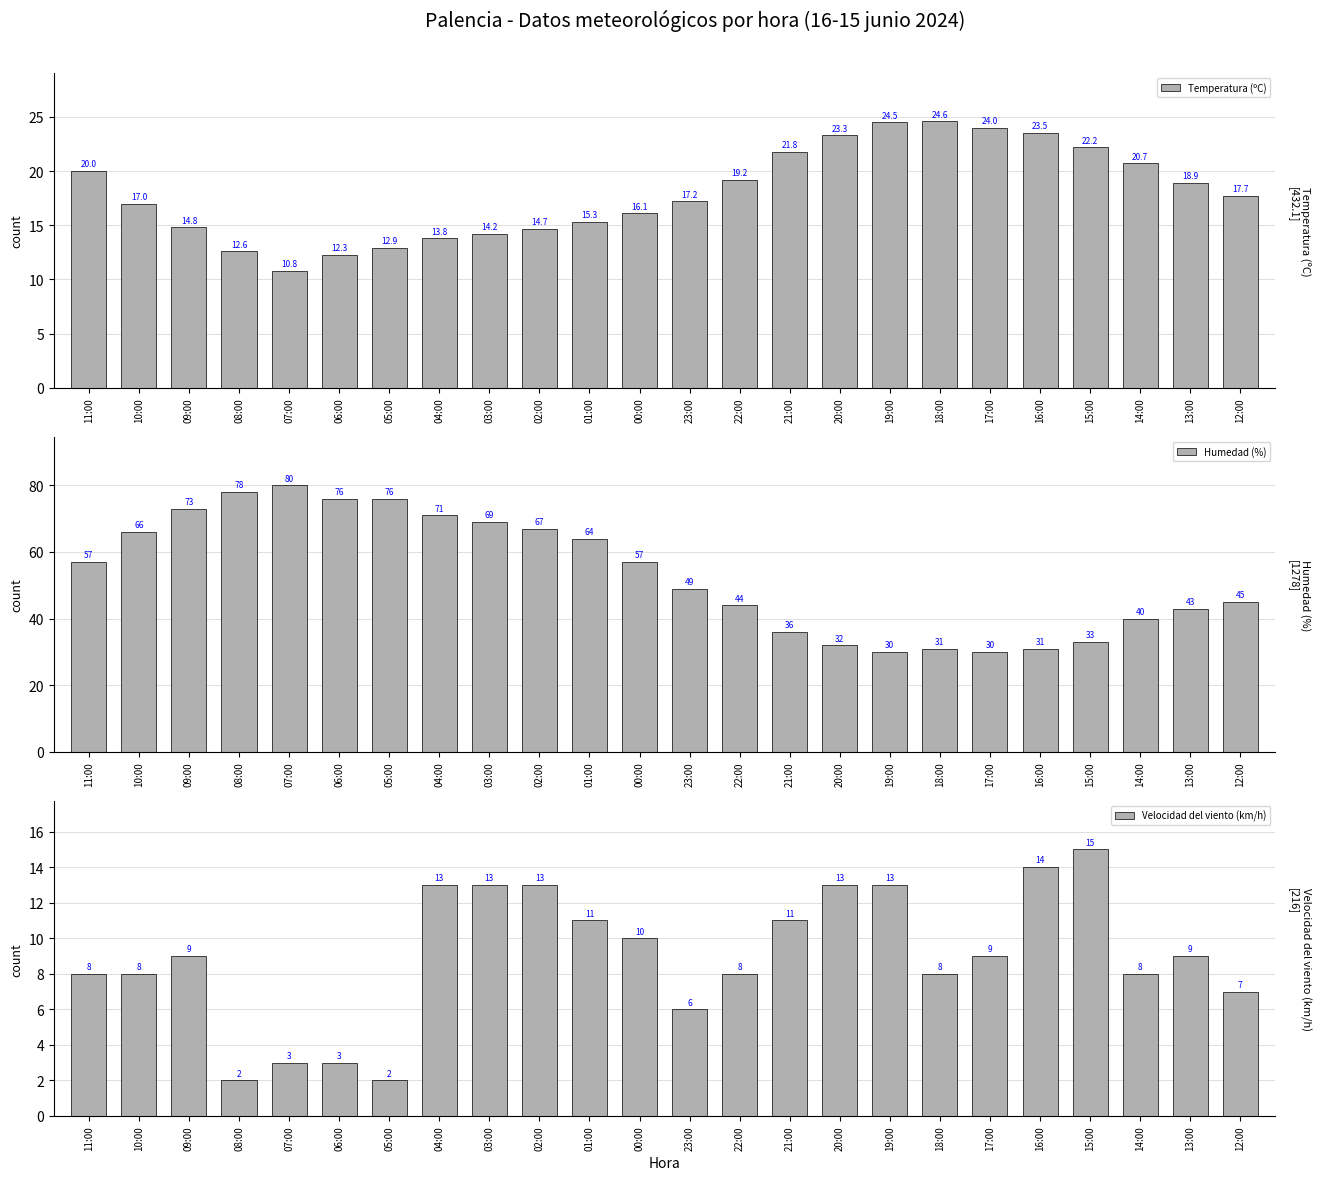

What is the average value of the Velocidad del viento (km/h) series?

9